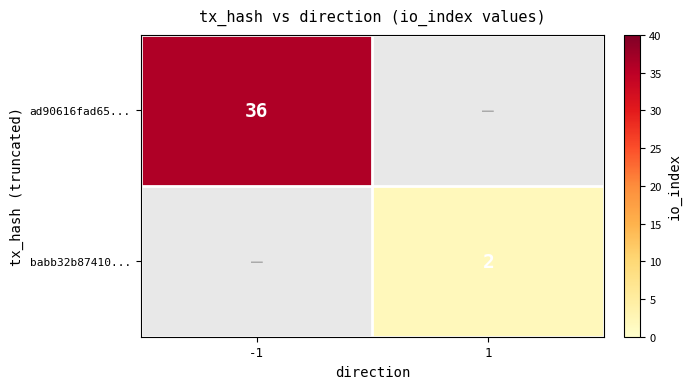

Is the value of ad90616fad65... at -1 greater than the value of babb32b87410... at 1?

Yes